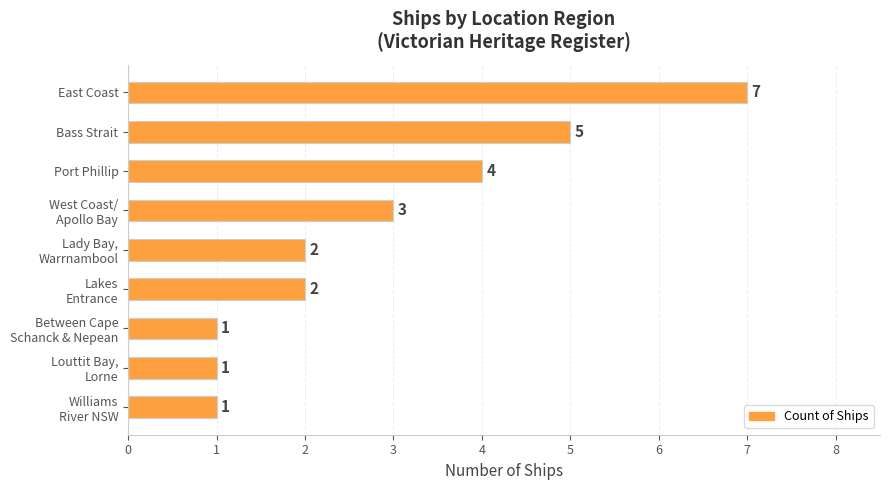

Does the chart contain any negative values?

No